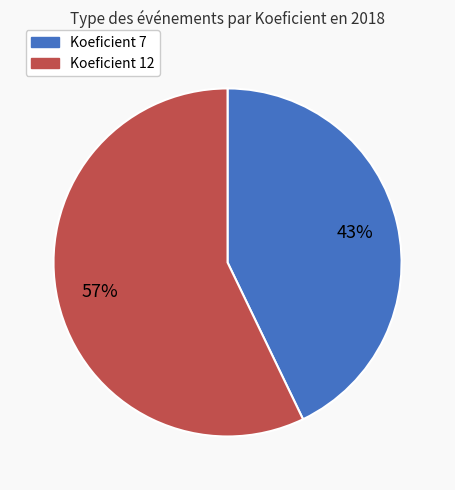

To the nearest percent, what is the average slice percentage?

50%